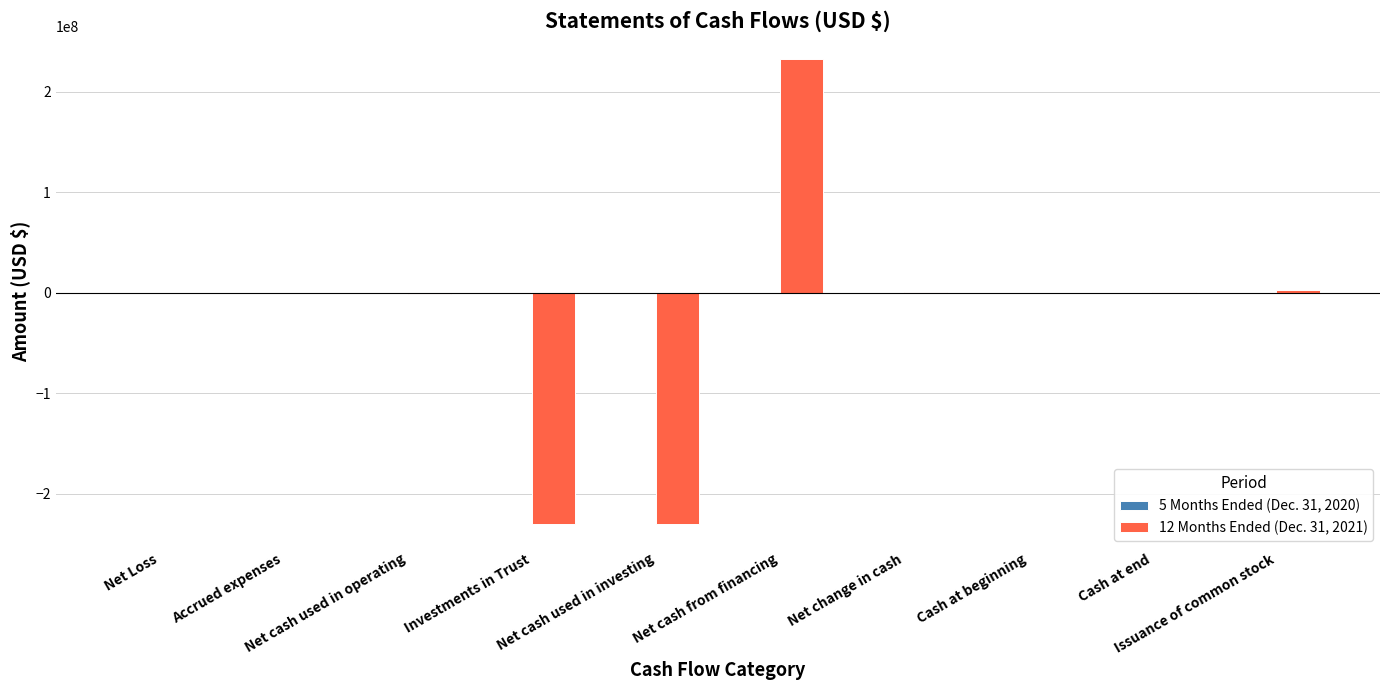

What is the sum of all 12 Months Ended (Dec. 31, 2021) values?

-223386478